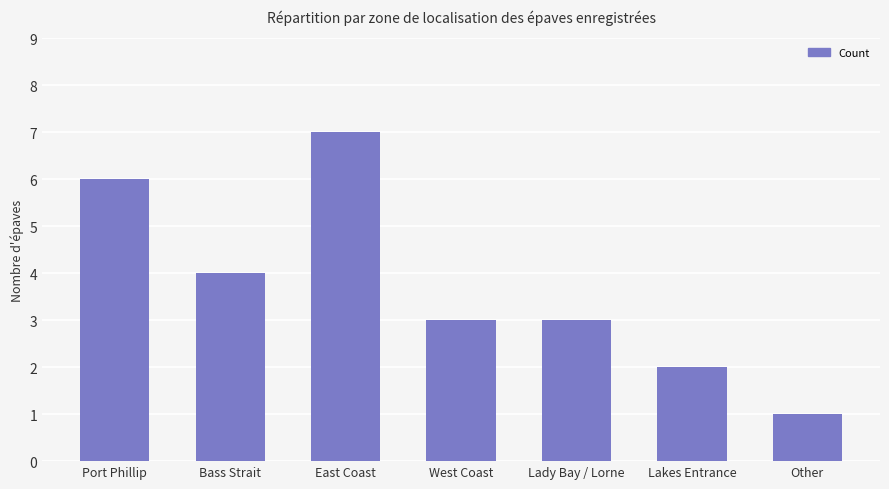

The value at Bass Strait is 6. True or false?

False